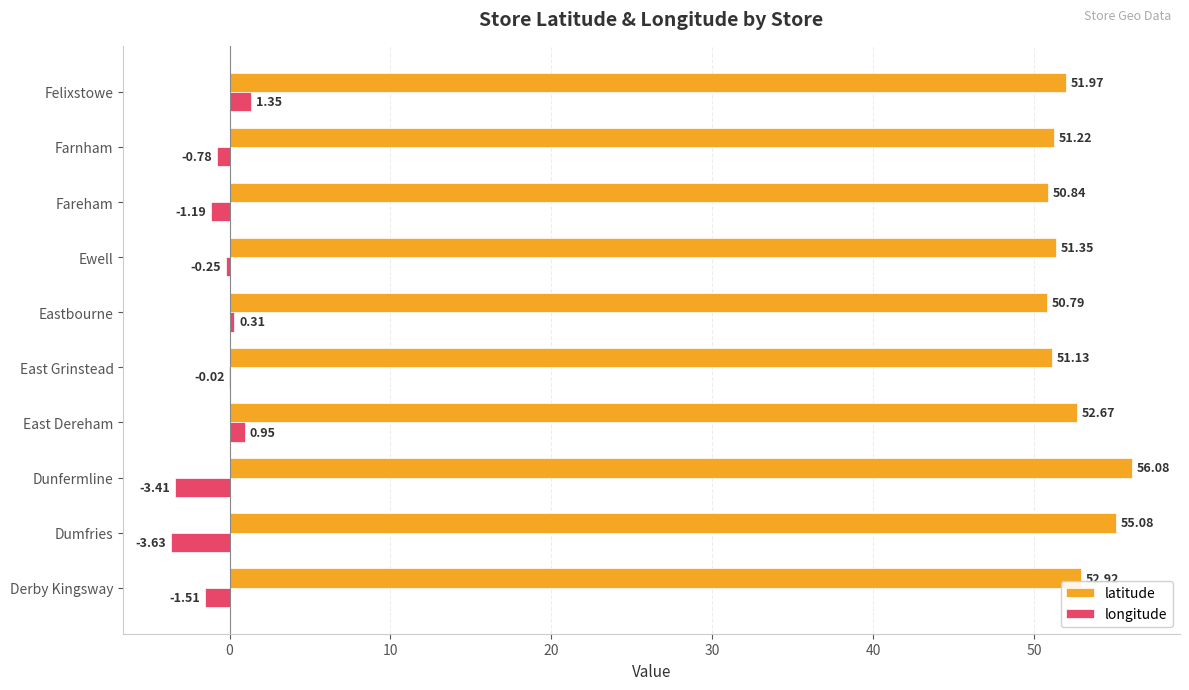

Is the value of longitude at Dunfermline greater than the value of latitude at Fareham?

No